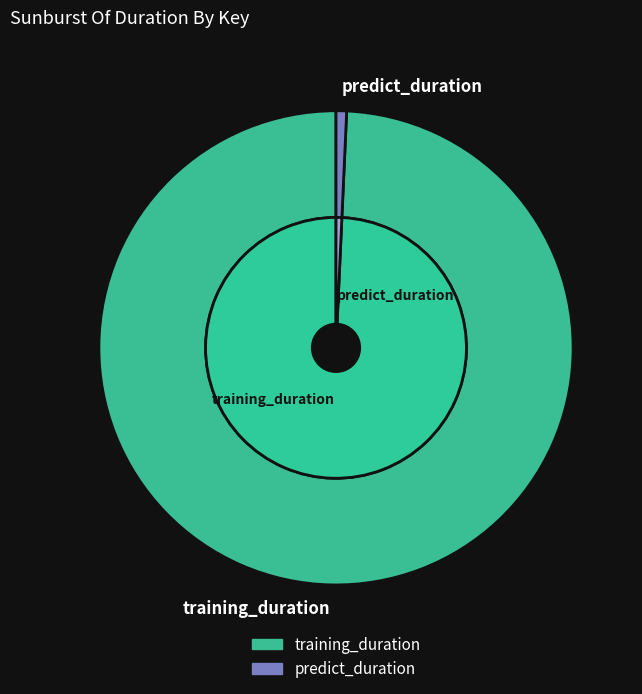

To the nearest percent, what is the difference between the predict_duration and training_duration slice percentages?

99%